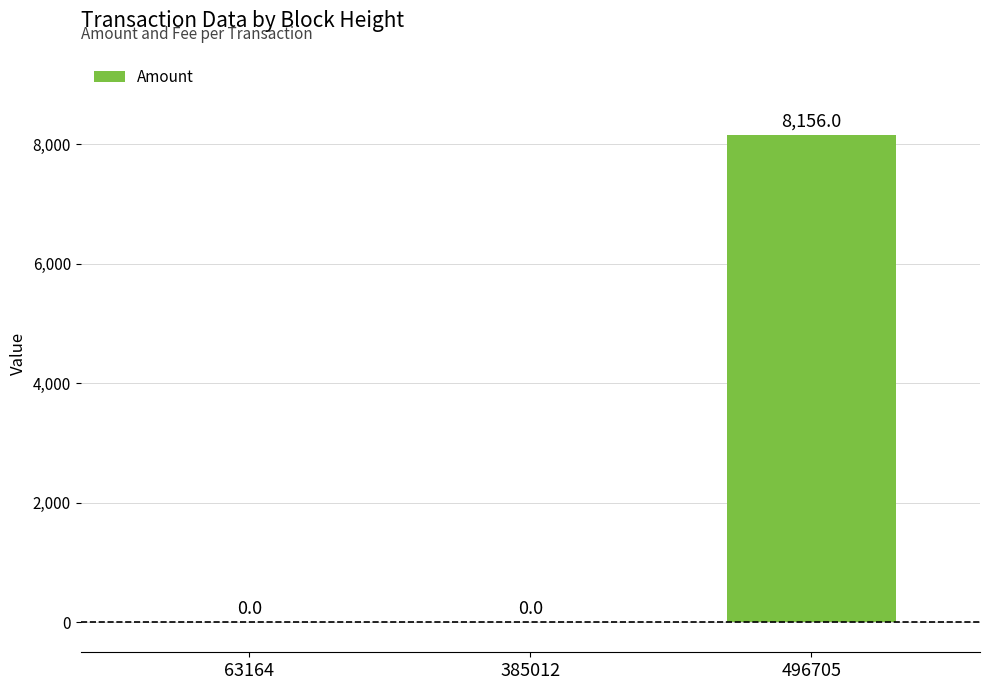

How many categories are shown in the chart?

3